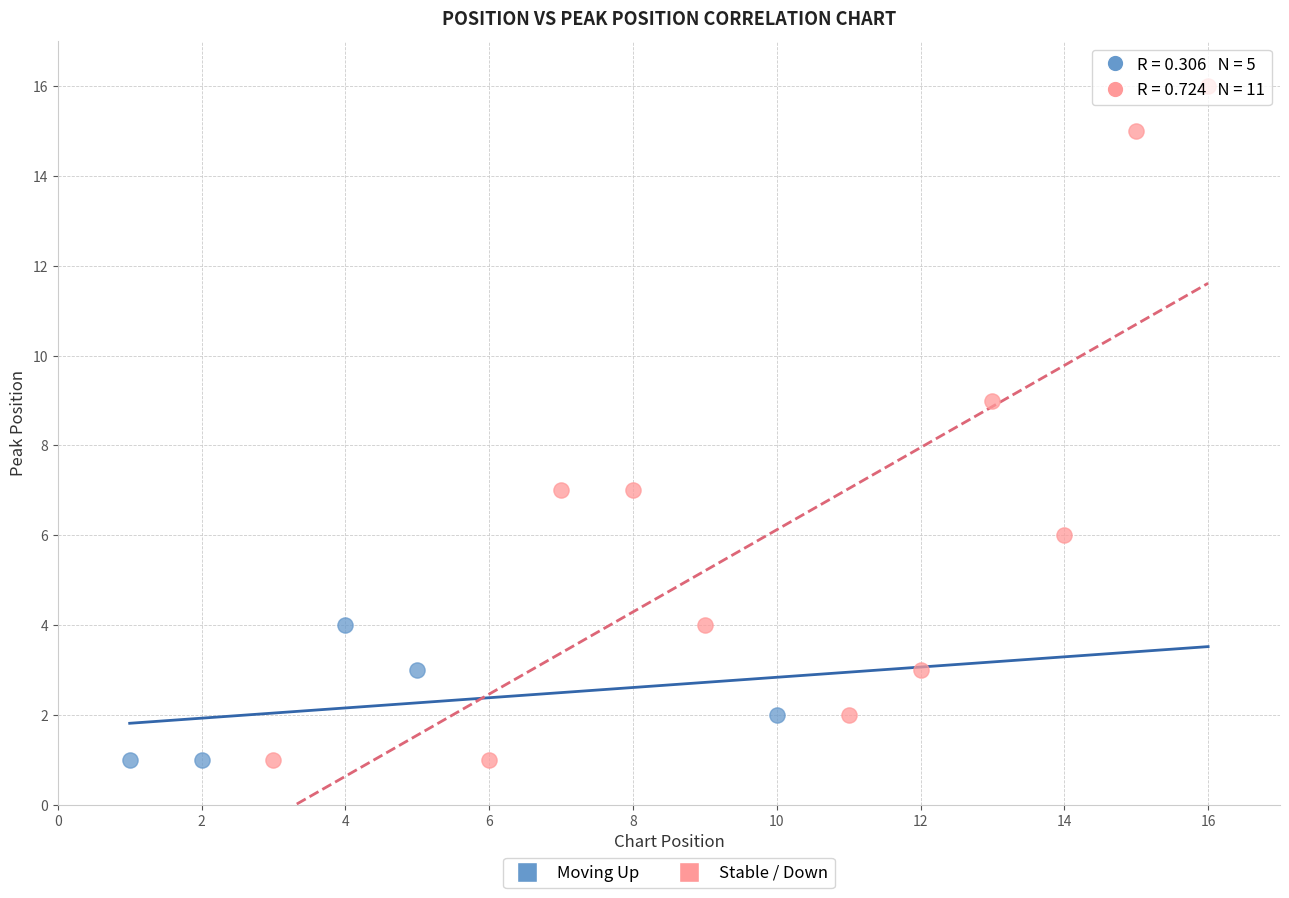

Which series contains the highest Y value?

Stable / Down